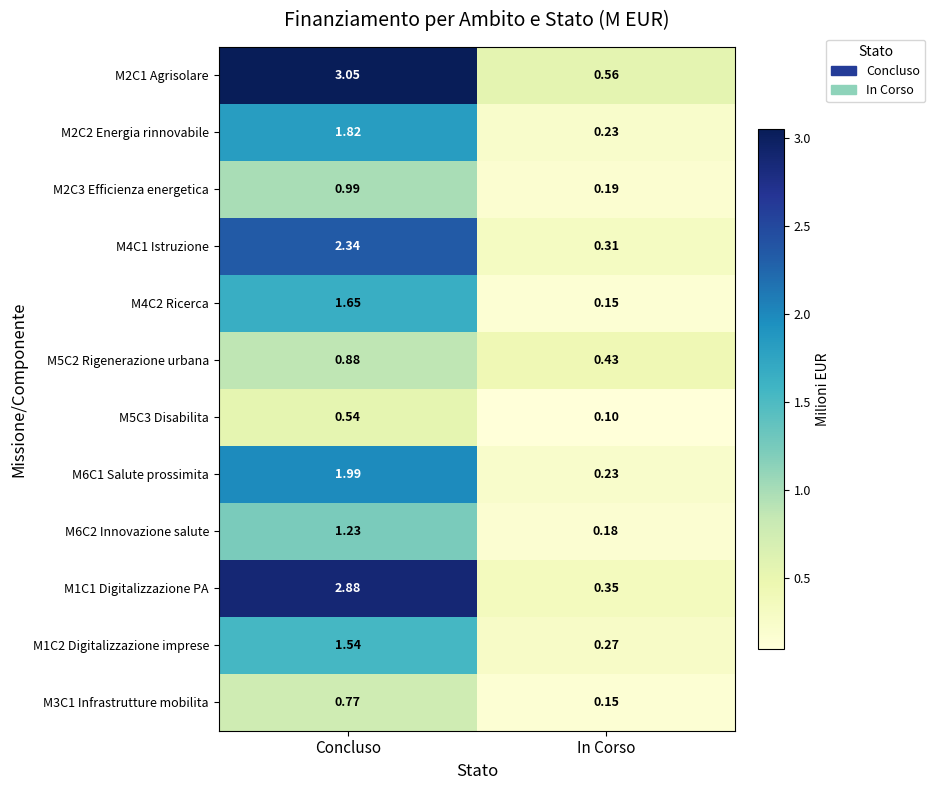

Where does the M4C1 Istruzione series first go above 2?

Concluso